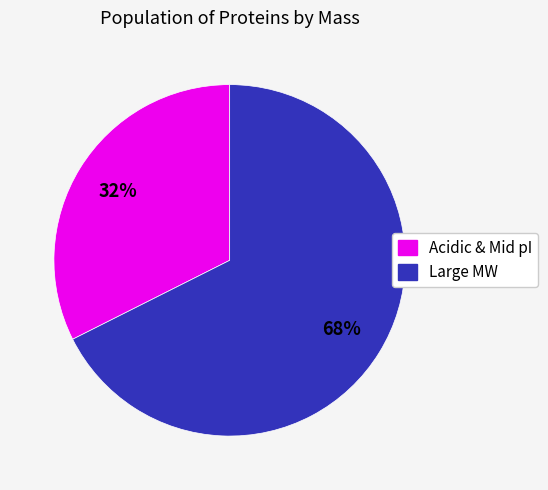

How many segments does this pie chart have?

2